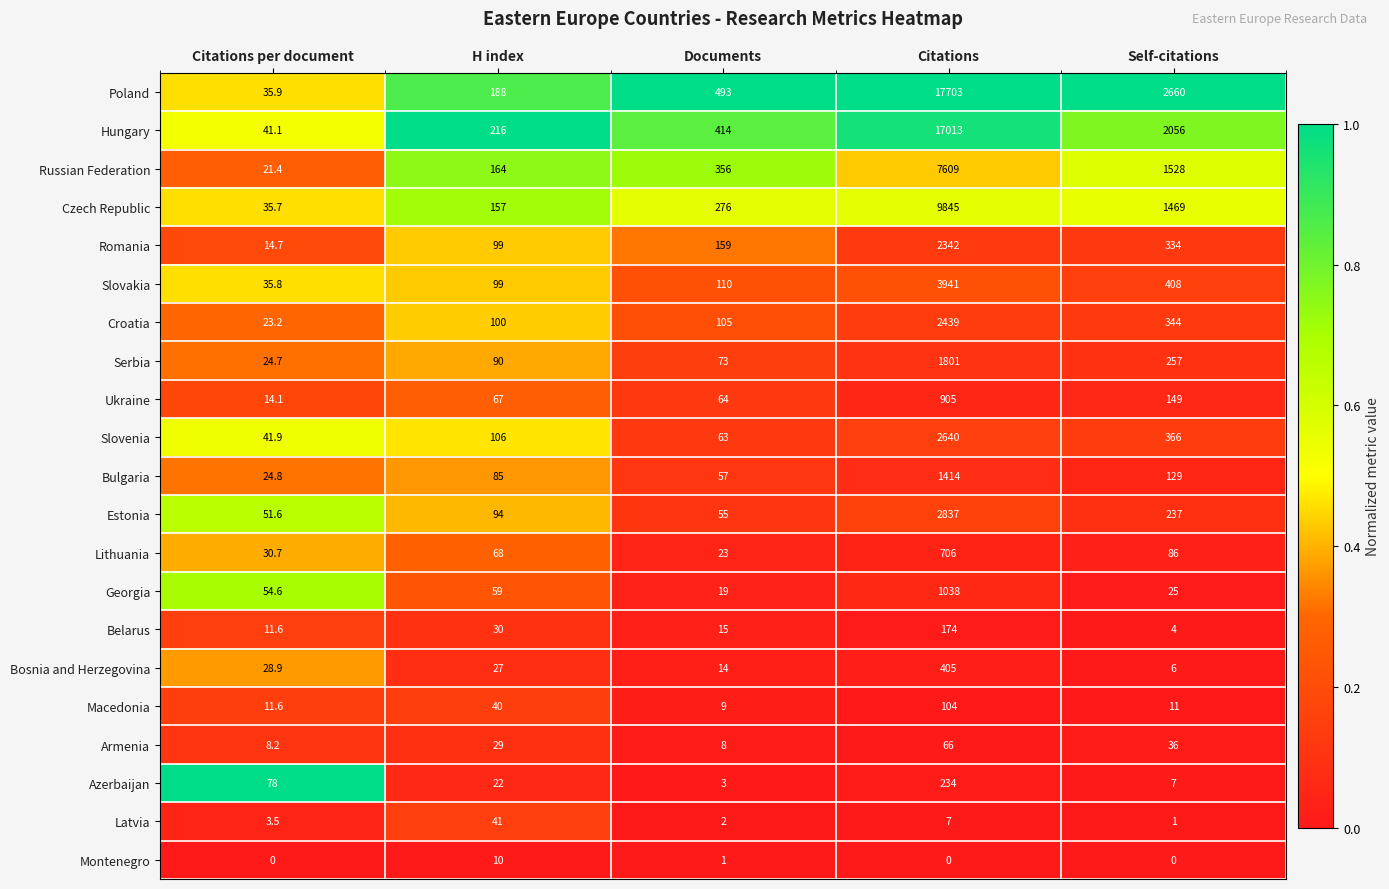

What value does the Slovenia series have at Self-citations?

366.0